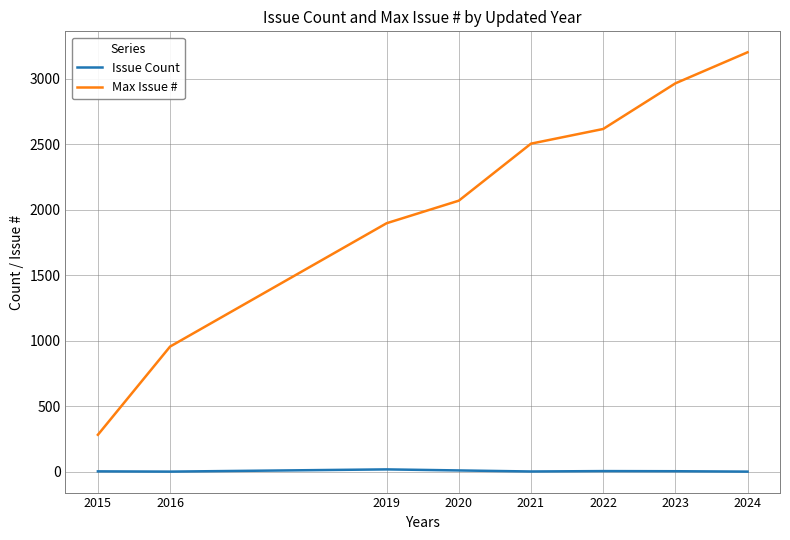

At how many categories does at least one series exceed 531?

7